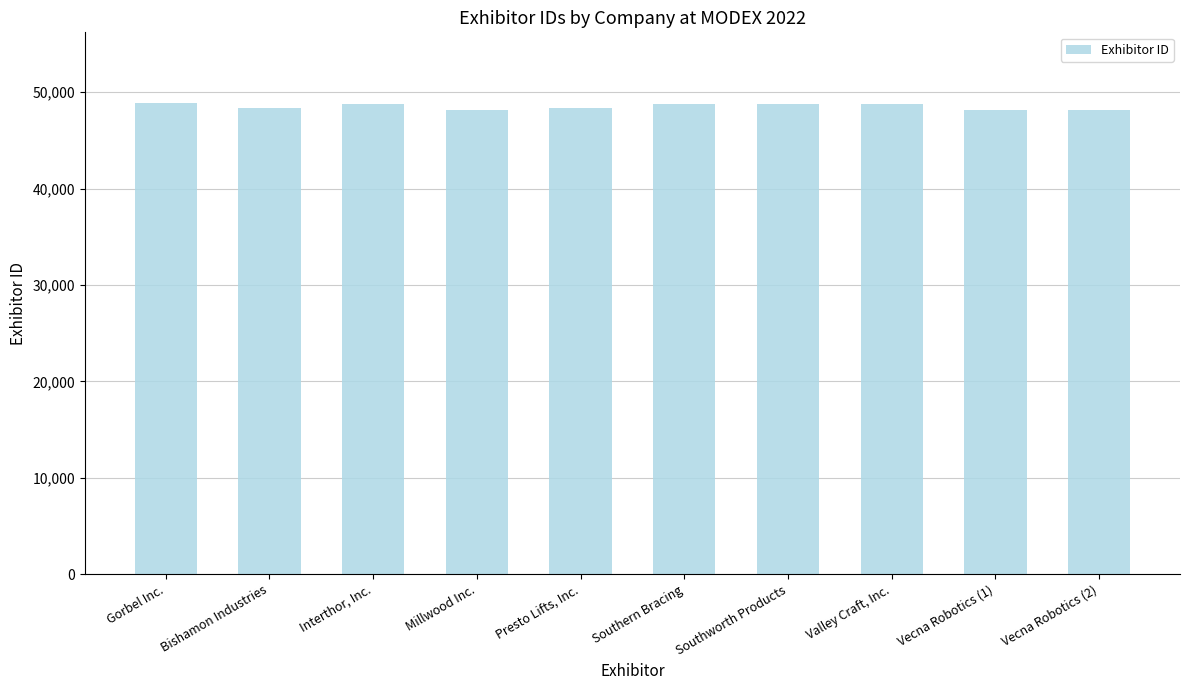

What is the difference between the maximum and minimum values?

719